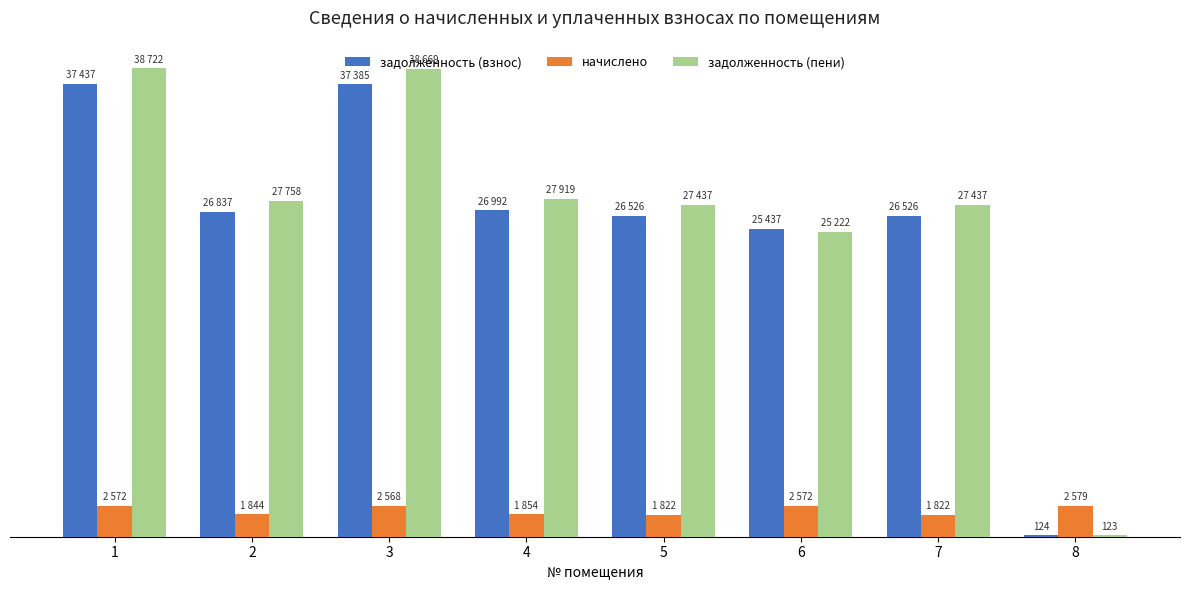

What is the sum of all задолженность (взнос) values?

207262.5